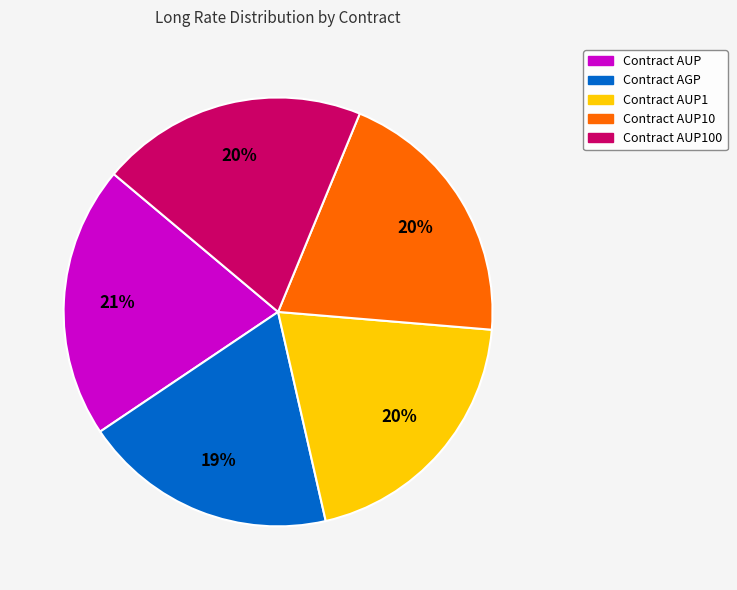

To the nearest percent, what is the average slice percentage?

20%